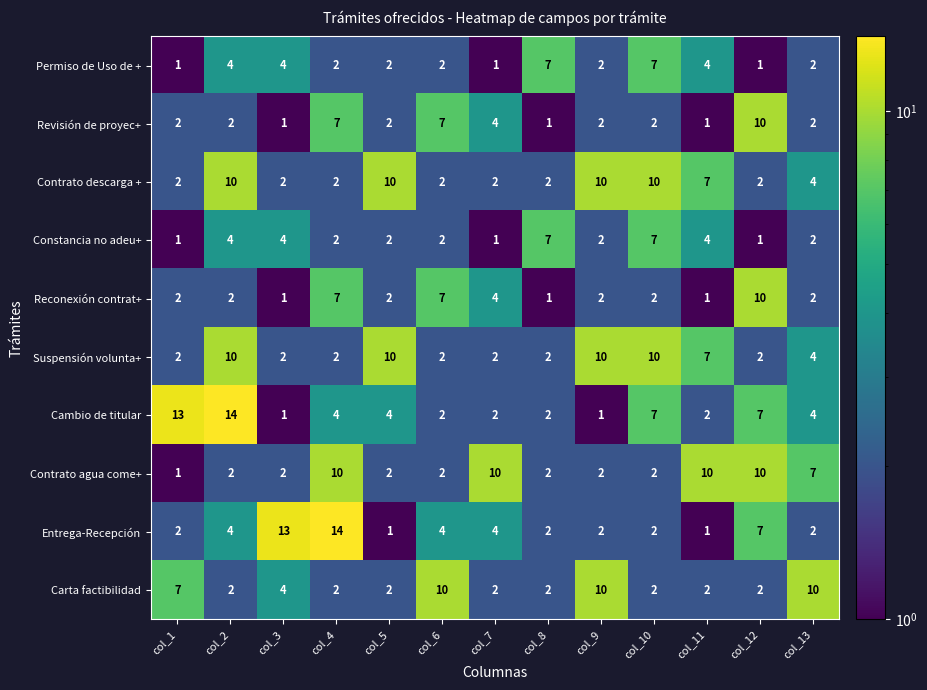

What is the spread (max minus min) of values at col_1?

12